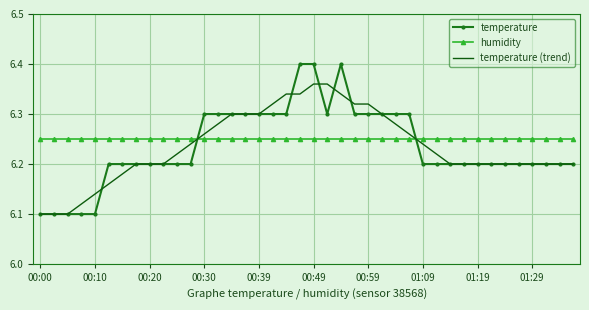

Which series has the largest range (max minus min)?

temperature